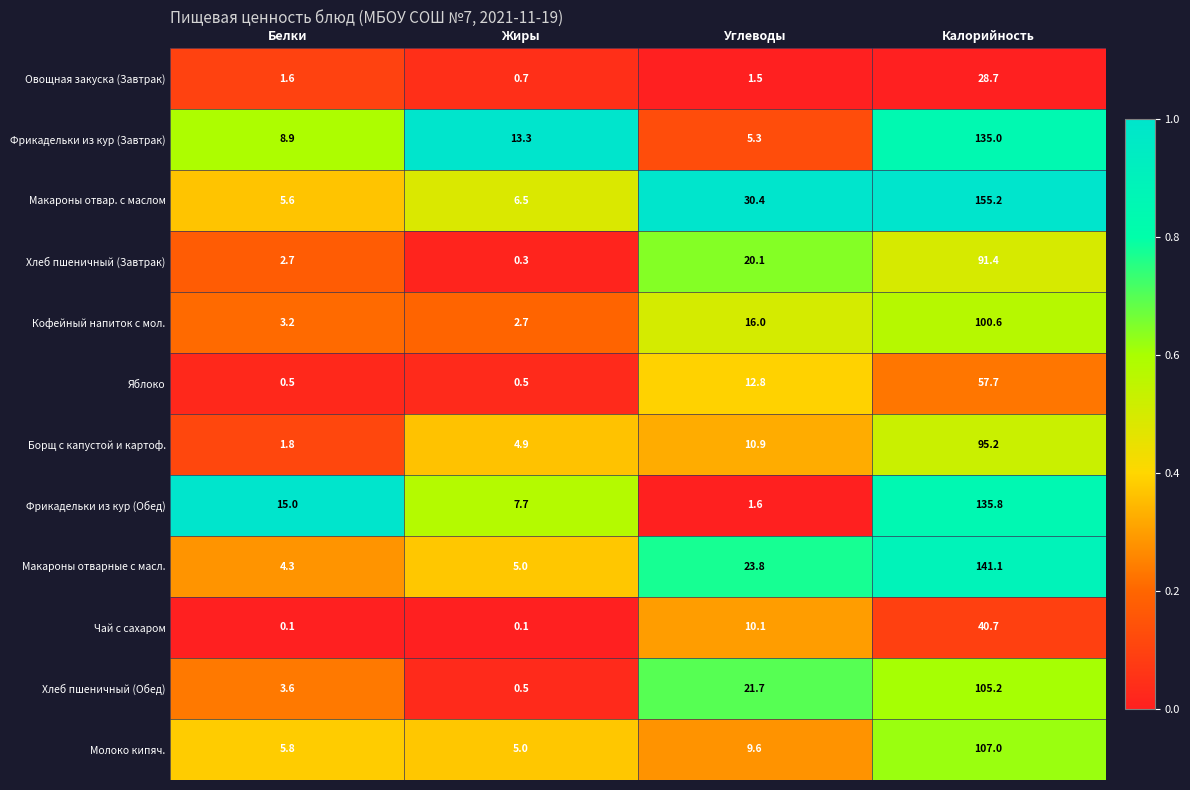

What is the sum of the Молоко кипяч. values at Углеводы and Калорийность?

116.6